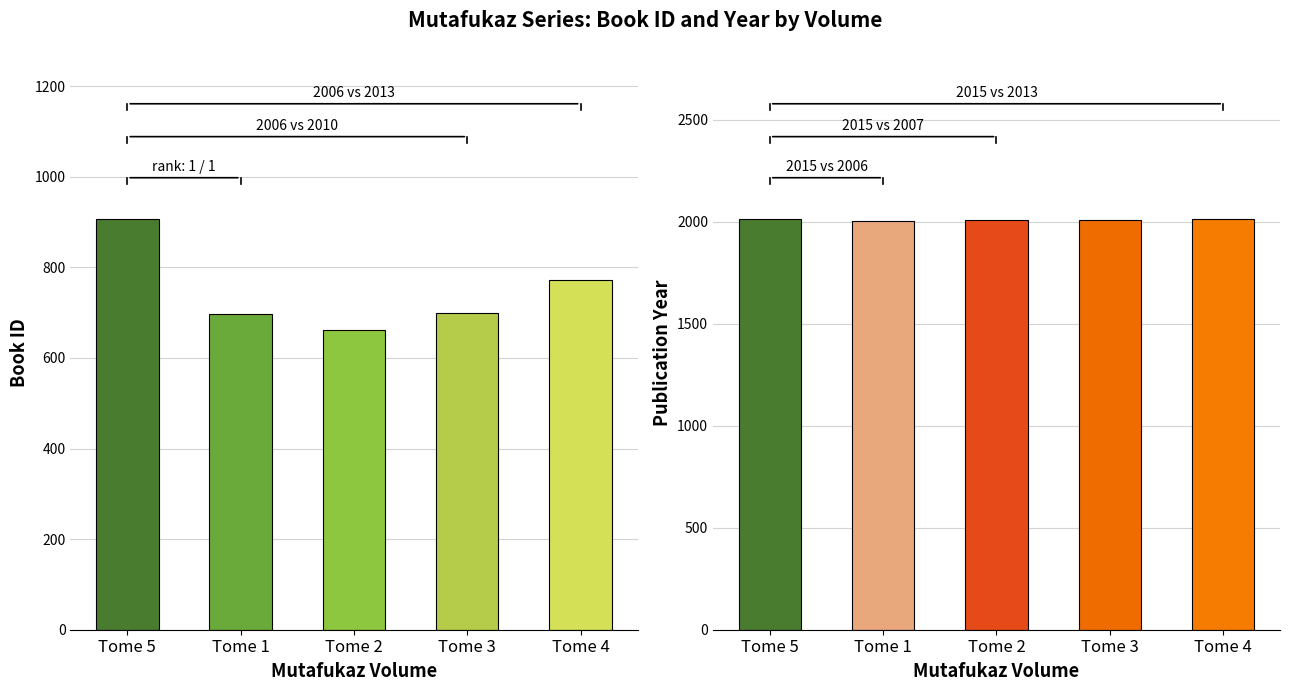

What is the value of the year bar at the 3rd from the left?

2007